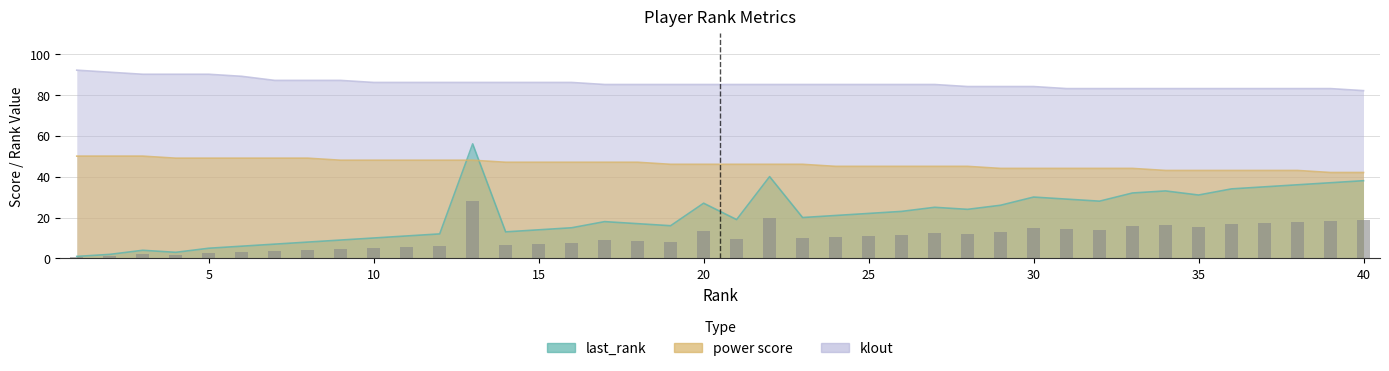

Reading left to right, transcribe all the data shown in this chart.

last_rank: 1=1	2=2	3=4	4=3	5=5	6=6	7=7	8=8	9=9	10=10	11=11	12=12	13=56	14=13	15=14	16=15	17=18	18=17	19=16	20=27	21=19	22=40	23=20	24=21	25=22	26=23	27=25	28=24	29=26	30=30	31=29	32=28	33=32	34=33	35=31	36=34	37=35	38=36	39=37	40=38
power score: 1=50	2=50	3=50	4=49	5=49	6=49	7=49	8=49	9=48	10=48	11=48	12=48	13=48	14=47	15=47	16=47	17=47	18=47	19=46	20=46	21=46	22=46	23=46	24=45	25=45	26=45	27=45	28=45	29=44	30=44	31=44	32=44	33=44	34=43	35=43	36=43	37=43	38=43	39=42	40=42
klout: 1=92	2=91	3=90	4=90	5=90	6=89	7=87	8=87	9=87	10=86	11=86	12=86	13=86	14=86	15=86	16=86	17=85	18=85	19=85	20=85	21=85	22=85	23=85	24=85	25=85	26=85	27=85	28=84	29=84	30=84	31=83	32=83	33=83	34=83	35=83	36=83	37=83	38=83	39=83	40=82